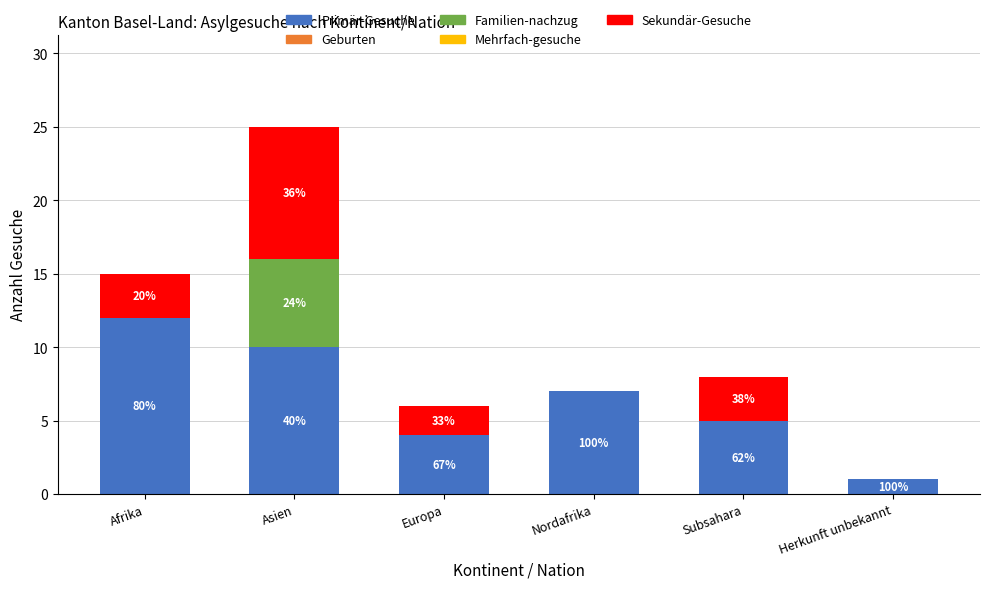

Are the bars grouped side by side (vs. stacked)?

No